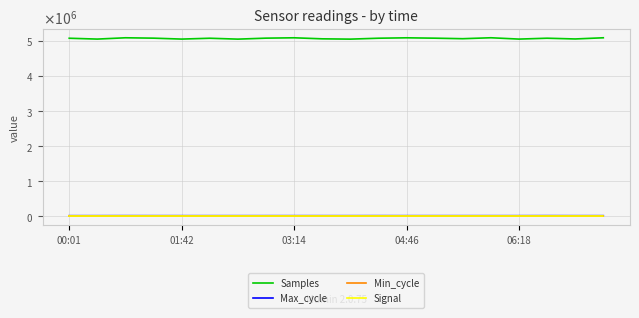

Reading left to right, transcribe all the data shown in this chart.

Samples: 5074783	5050748	5087843	5077117	5050748	5074783	5049359	5077347	5087498	5058032	5049339	5075348	5087004	5076649	5061721	5088380	5050573	5075526	5054214	5087860
Max_cycle: 20057	20046	20545	20114	20046	20057	20057	20052	20107	20066	20092	20511	20059	20107	20103	20056	20081	20821	20076	20138
Min_cycle: 28	28	28	28	28	28	28	28	28	28	28	28	28	28	28	28	28	28	28	28
Signal: -62	-62	-62	-61	-62	-62	-62	-62	-63	-63	-62	-62	-62	-62	-62	-63	-62	-62	-63	-63